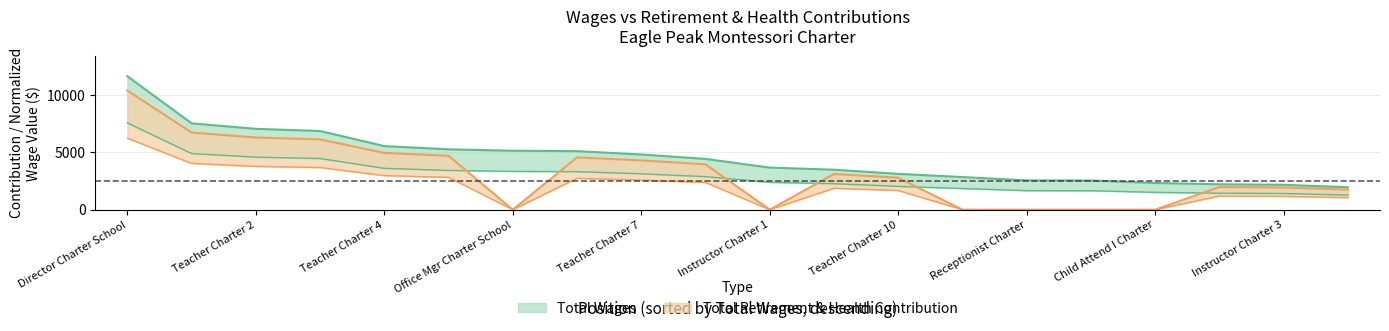

What position from the left is Instructor Charter 3?

19